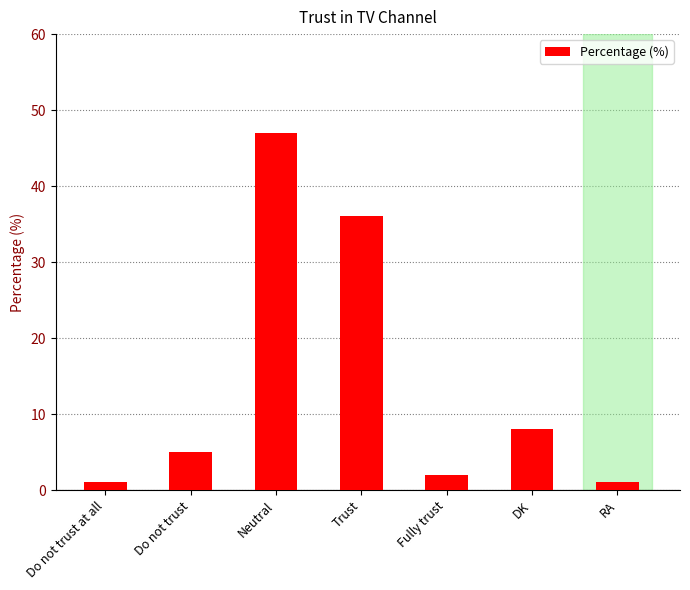

Which has a higher value, DK or Trust?

Trust